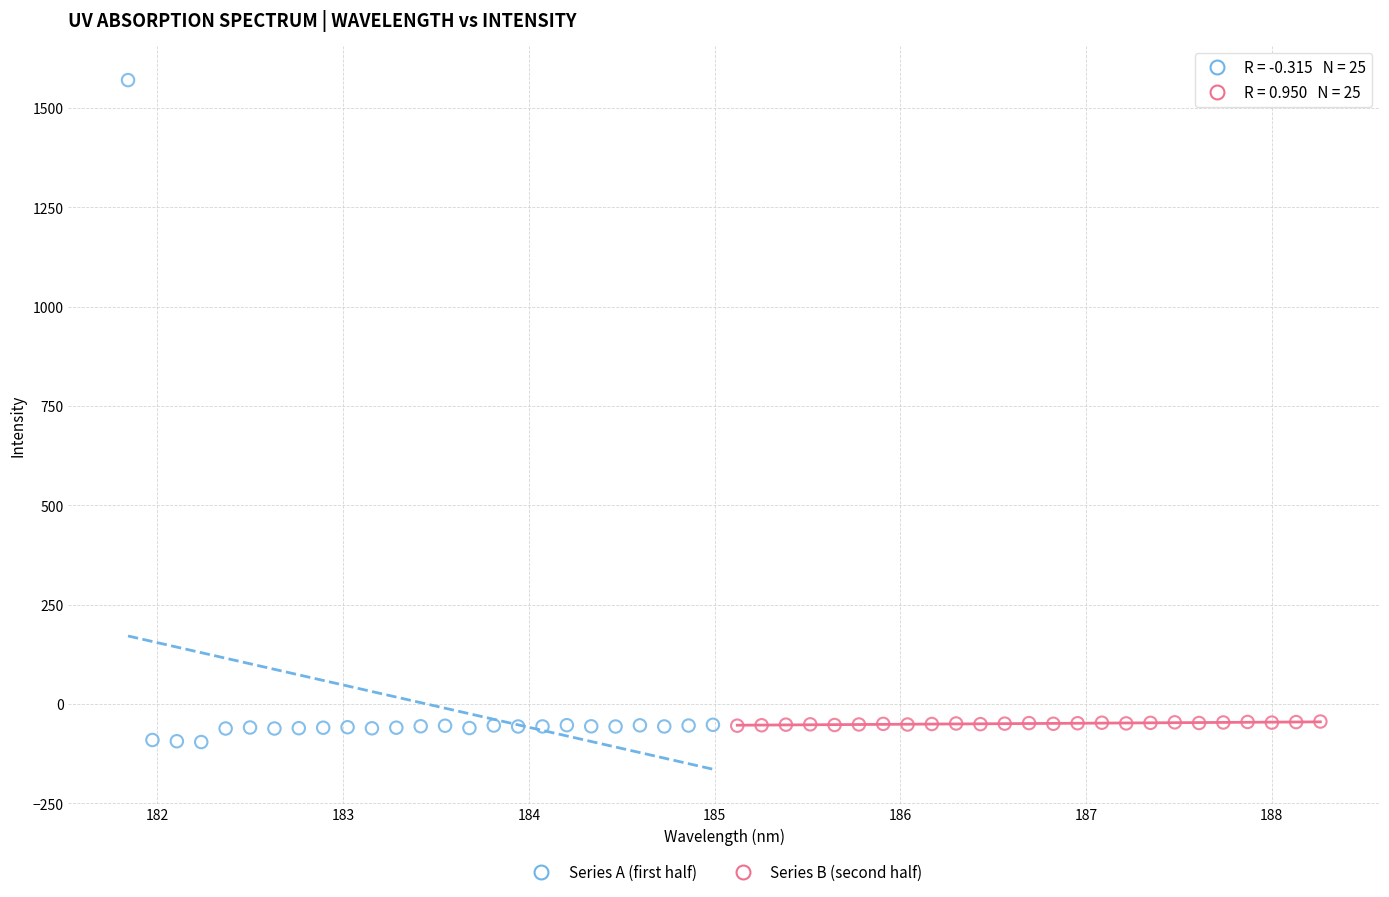

Which series reaches the maximum Y coordinate?

Series A (first half)